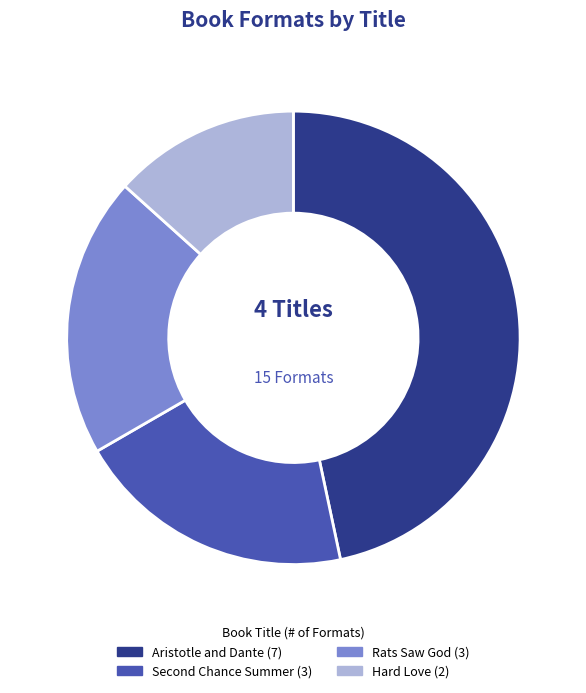

Is there any slice that represents more than half of the pie?

No